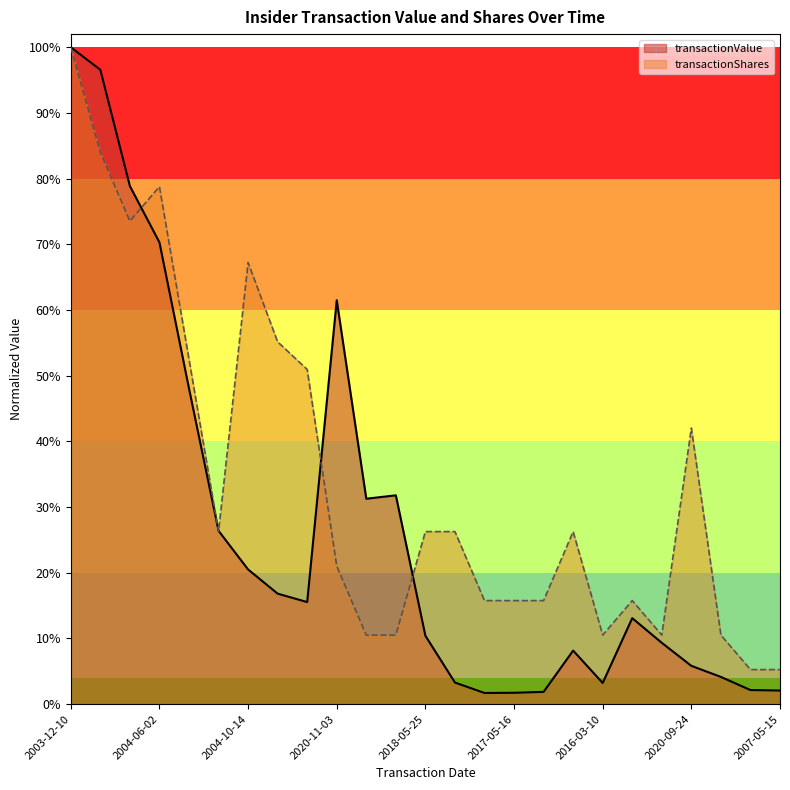

What is the minimum value for transactionShares?

0.1